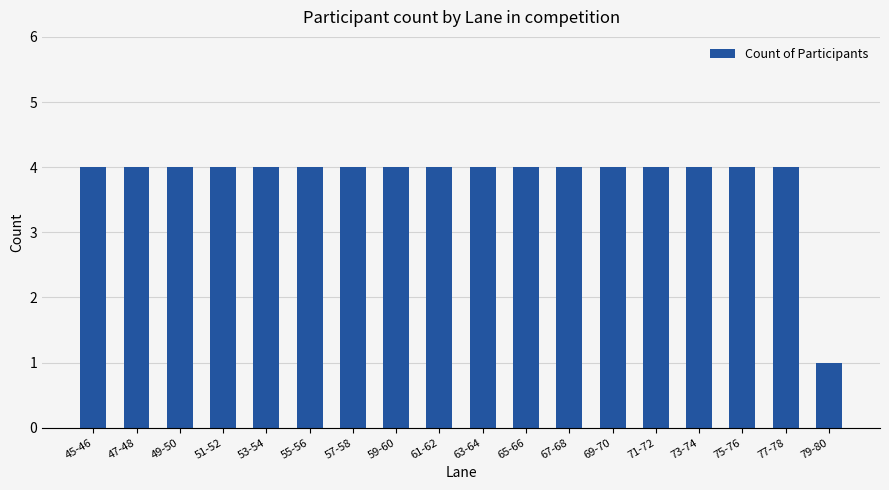

Is it true that the value at 67-68 is 4?

True